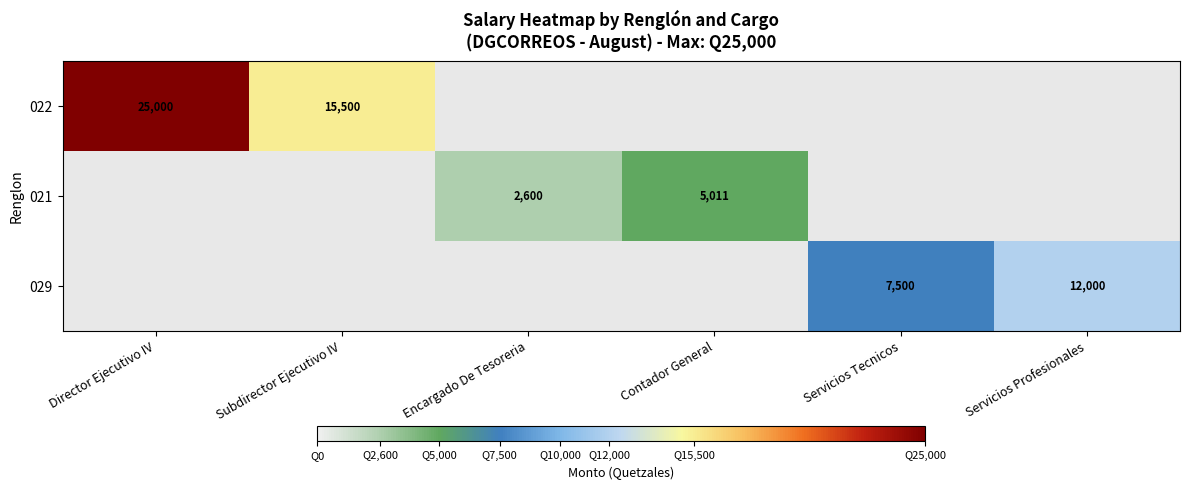

How many data points does each series have?

6